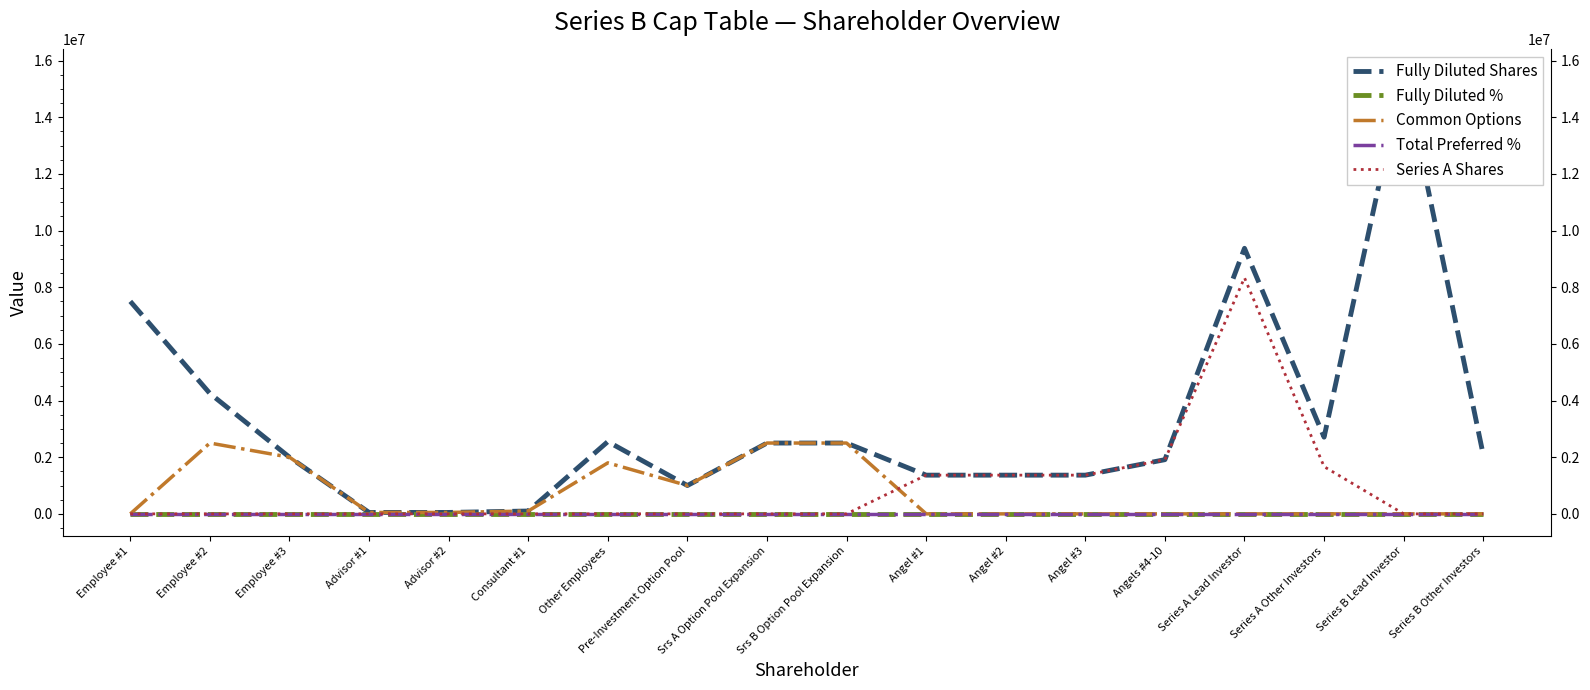

At which category does Fully Diluted % reach its first local valley?

Pre-Investment Option Pool